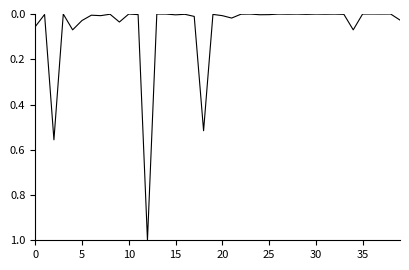

Does the chart have visible grid lines?

No